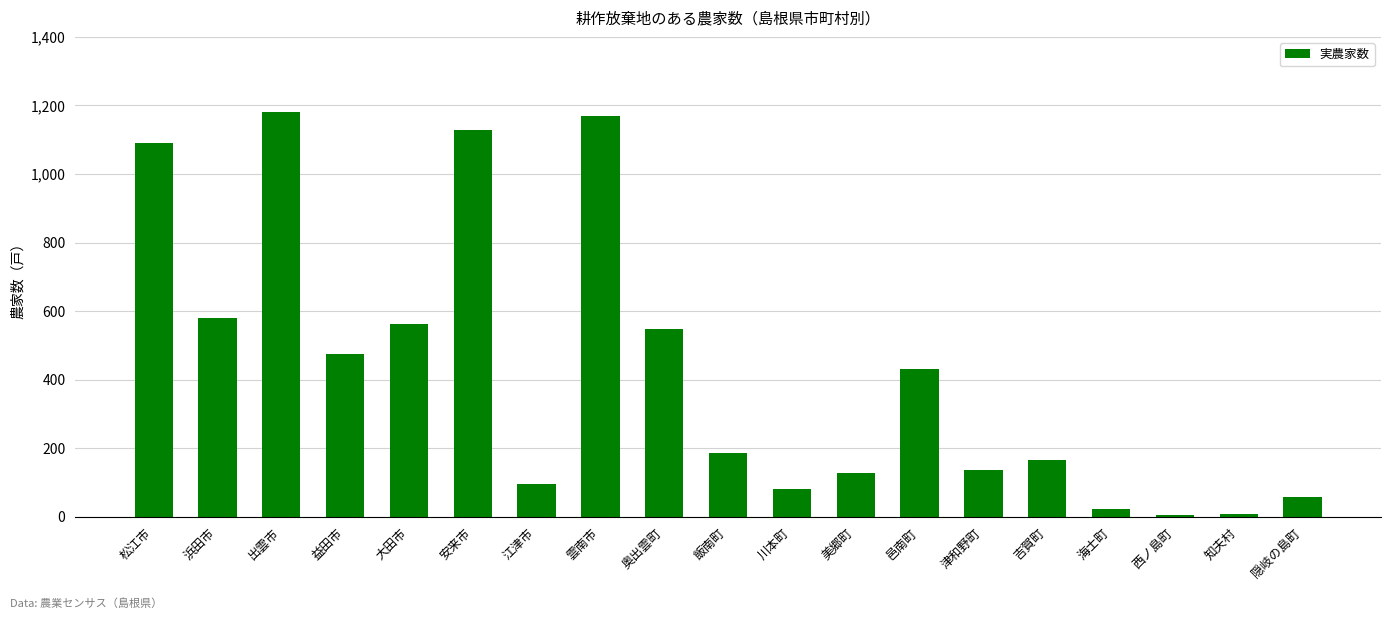

Which category has the highest value across all series?

出雲市